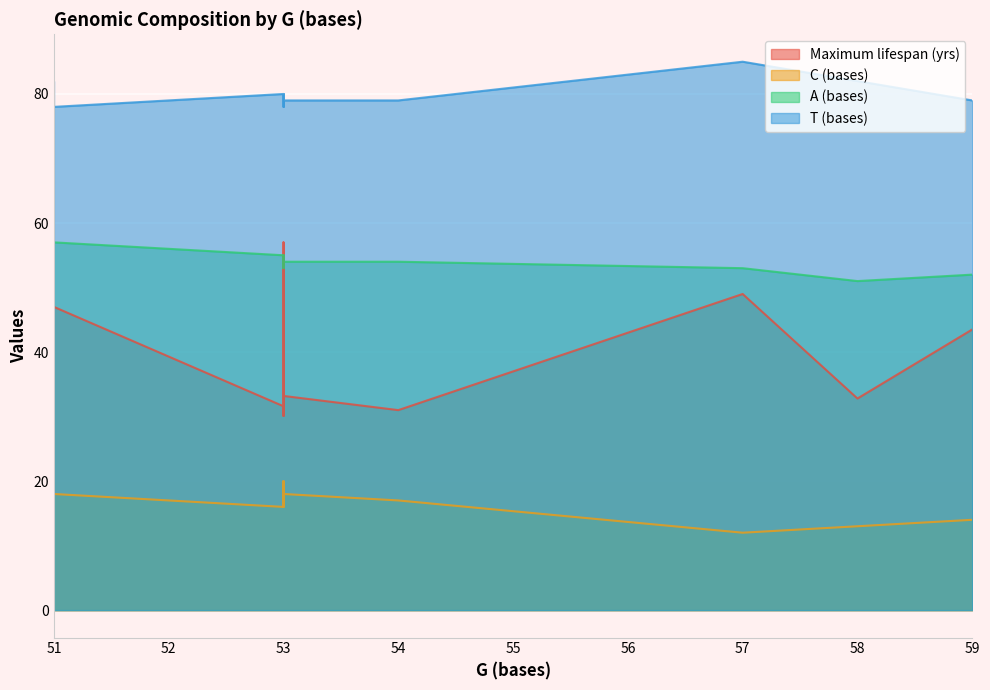

True or false: Maximum lifespan (yrs) and T (bases) cross at least once.

False